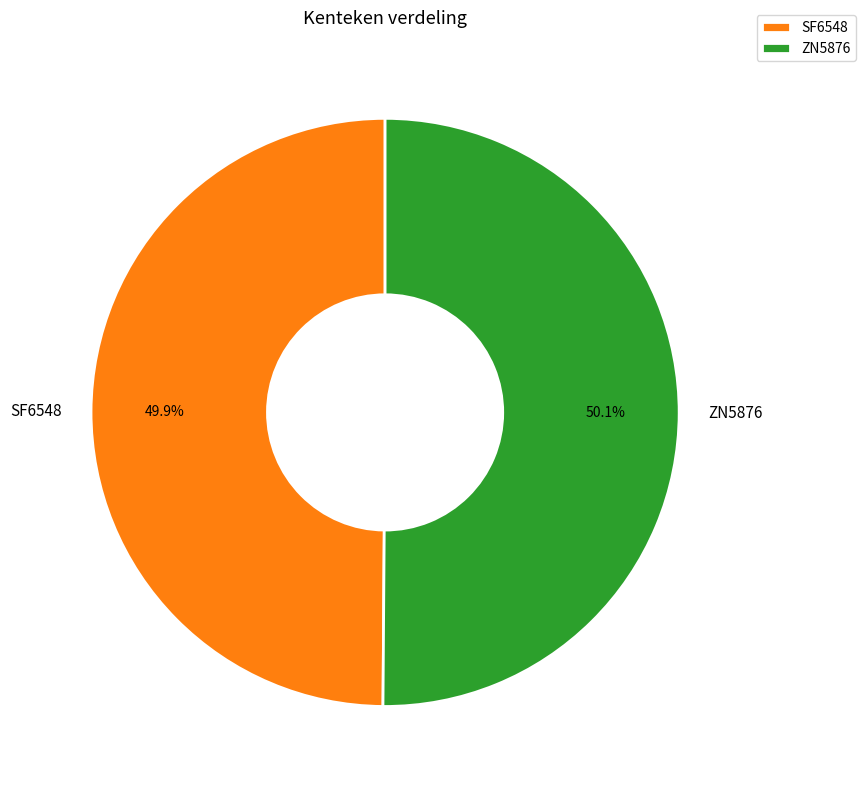

To the nearest percent, what portion does ZN5876 represent?

50%